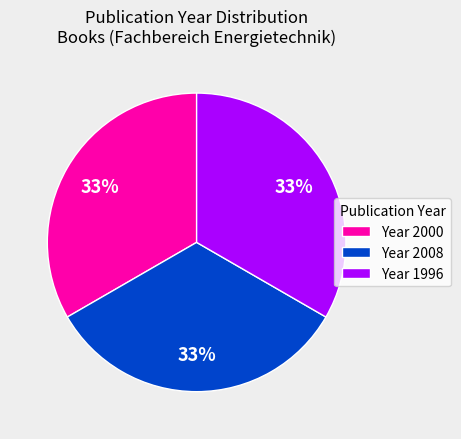

Count the number of slices in the pie.

3